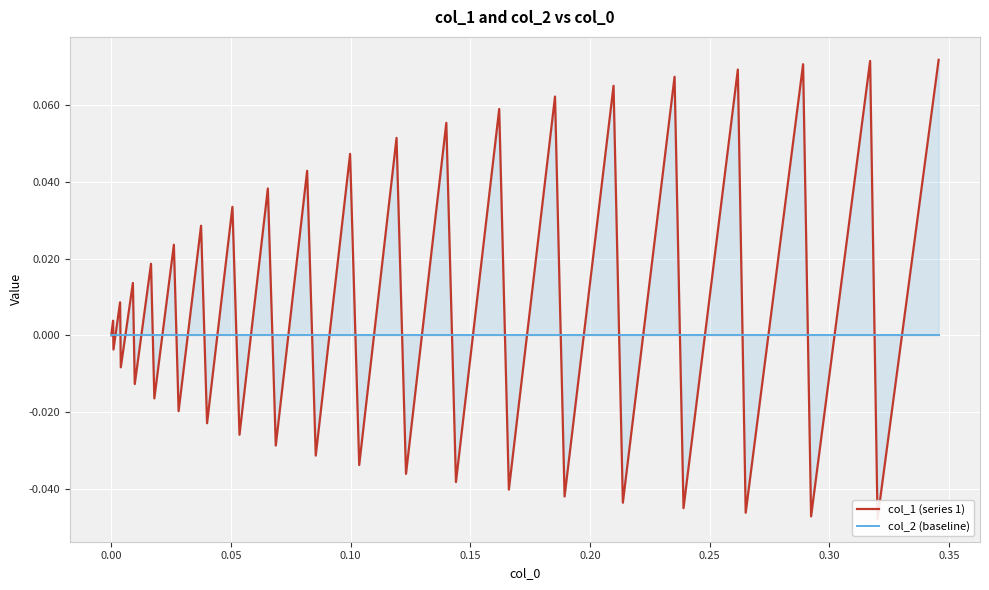

Count the number of data series in this chart.

2